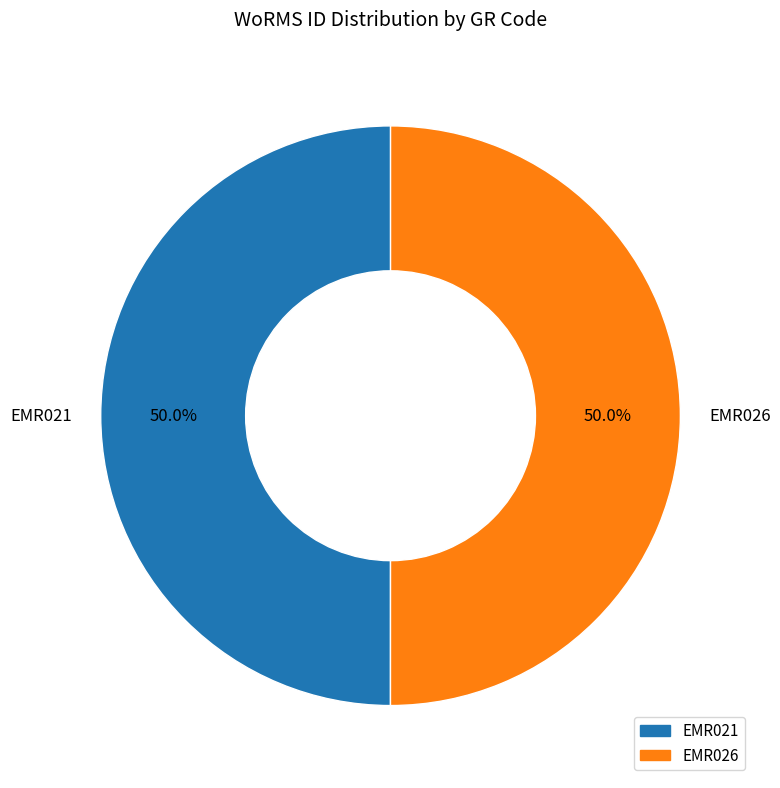

What percentage is the EMR026 slice, to the nearest percent?

50%